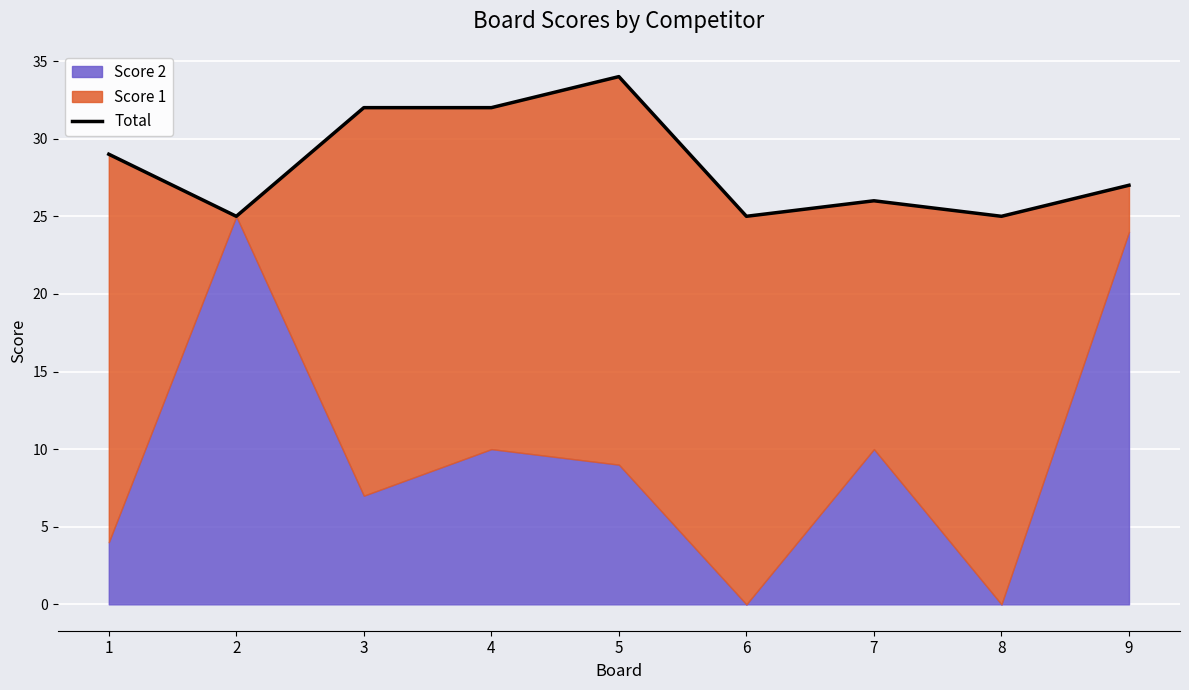

Rank the categories by value from lowest to highest.

2, 6, 8, 7, 9, 1, 3, 4, 5